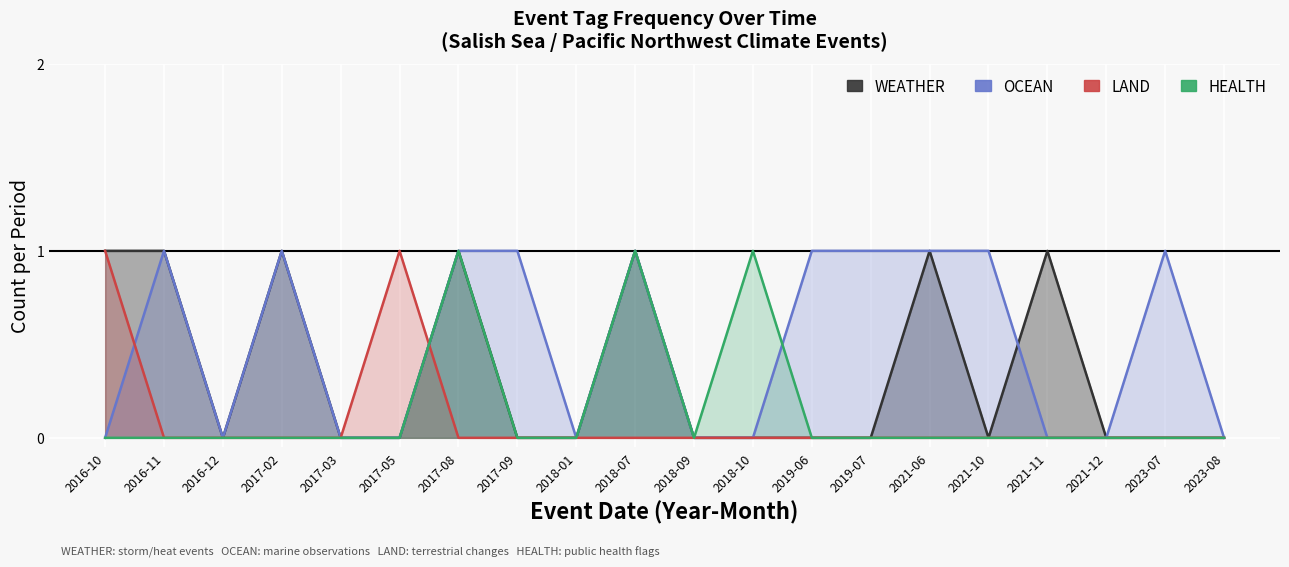

What are all the series names shown in the legend?

WEATHER, OCEAN, LAND, HEALTH